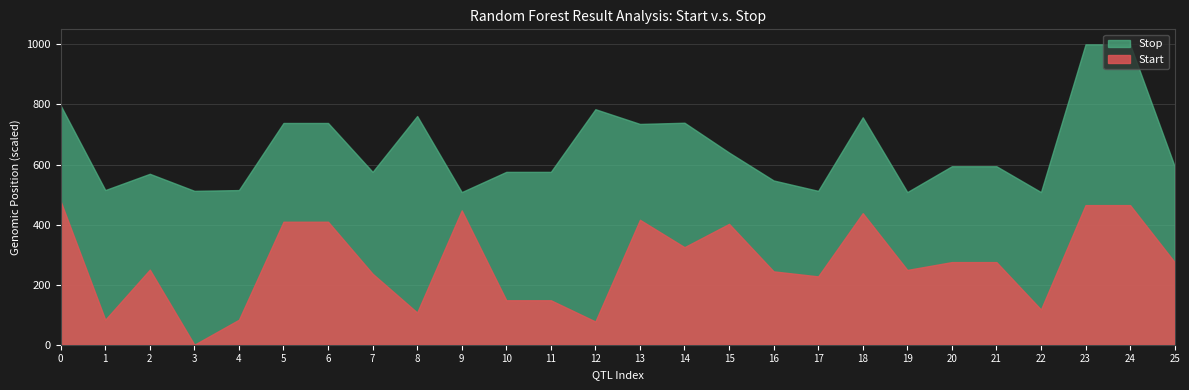

Which series has the widest spread of values?

Stop